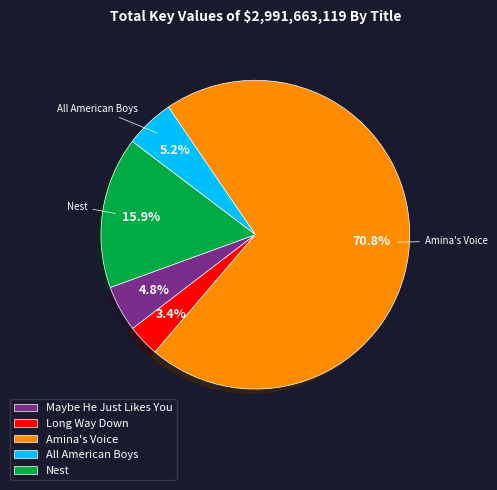

Is it true that Maybe He Just Likes You is 5% of the pie?

True